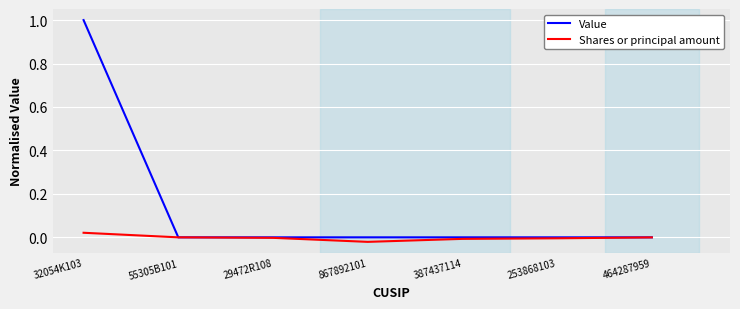

What are all the series names shown in the legend?

Value, Shares or principal amount